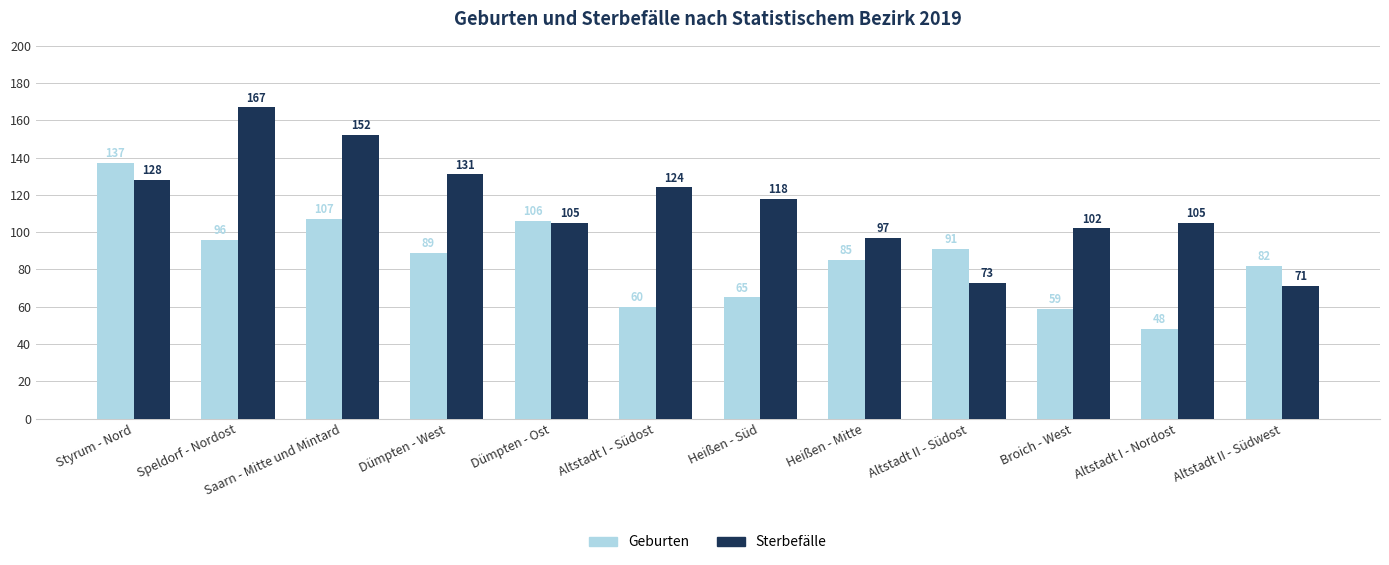

True or false: Sterbefälle has a value of 205 at Saarn - Mitte und Mintard.

False